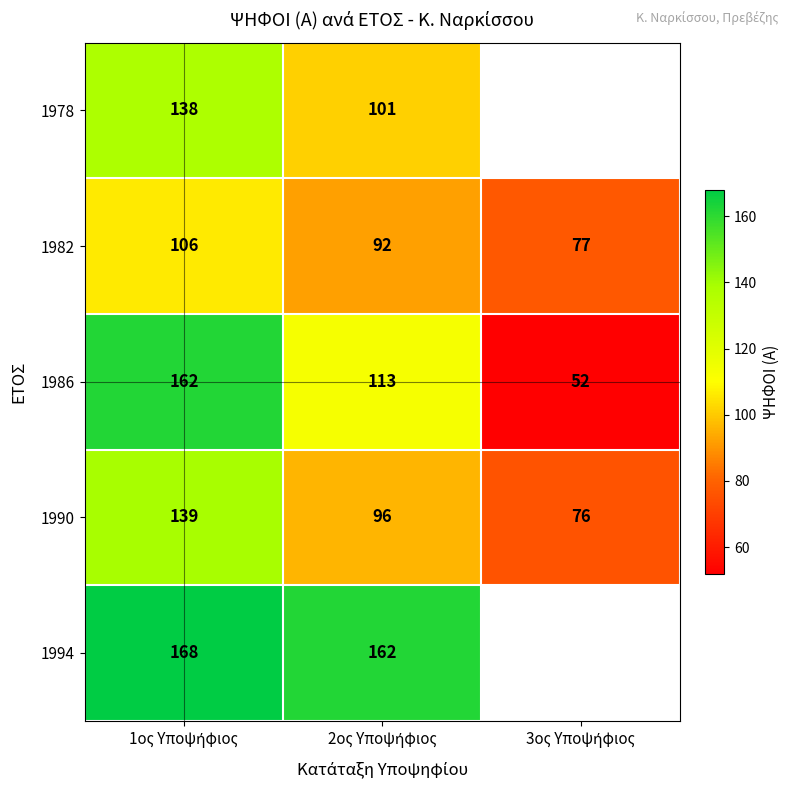

What is the sum of all 1982 values?

275